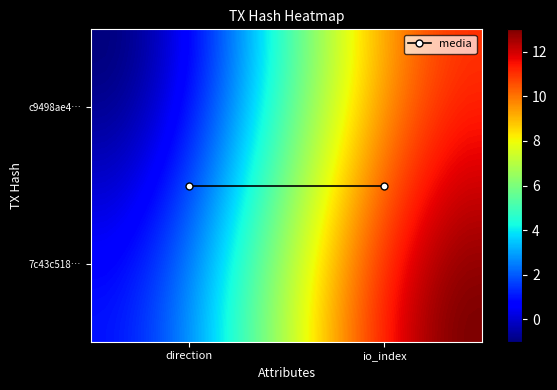

List the series in order of their peak value, lowest first.

c9498ae4fea702cdf27be3512d4cd0a09633735, 7c43c518a9a7c31145737700d6ed22a95ae1fd5